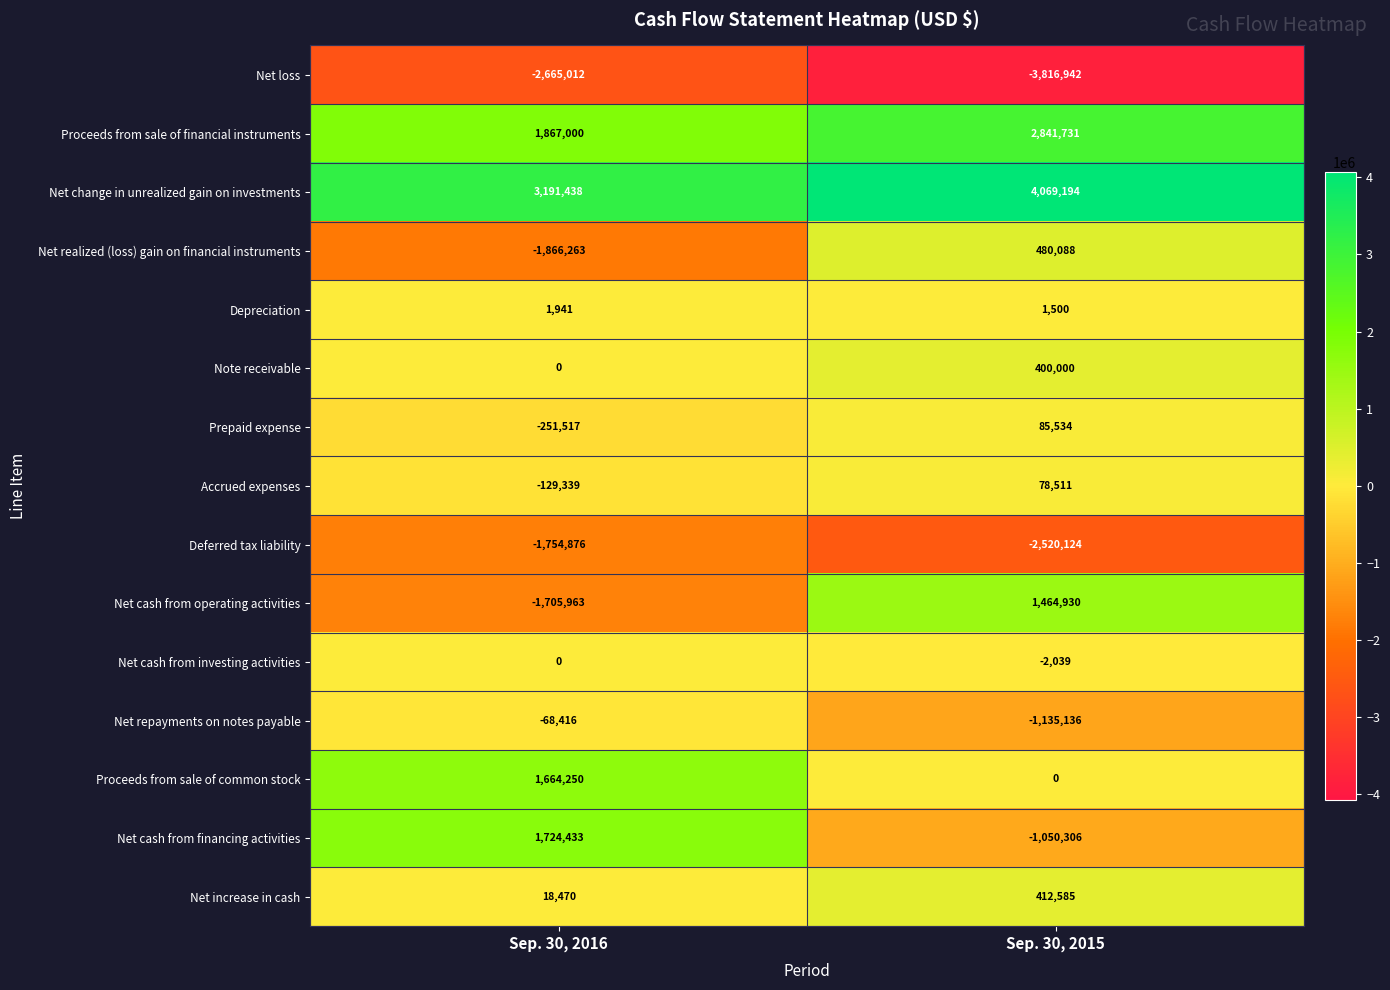

What is the spread (max minus min) of values at Sep. 30, 2016?

5856450